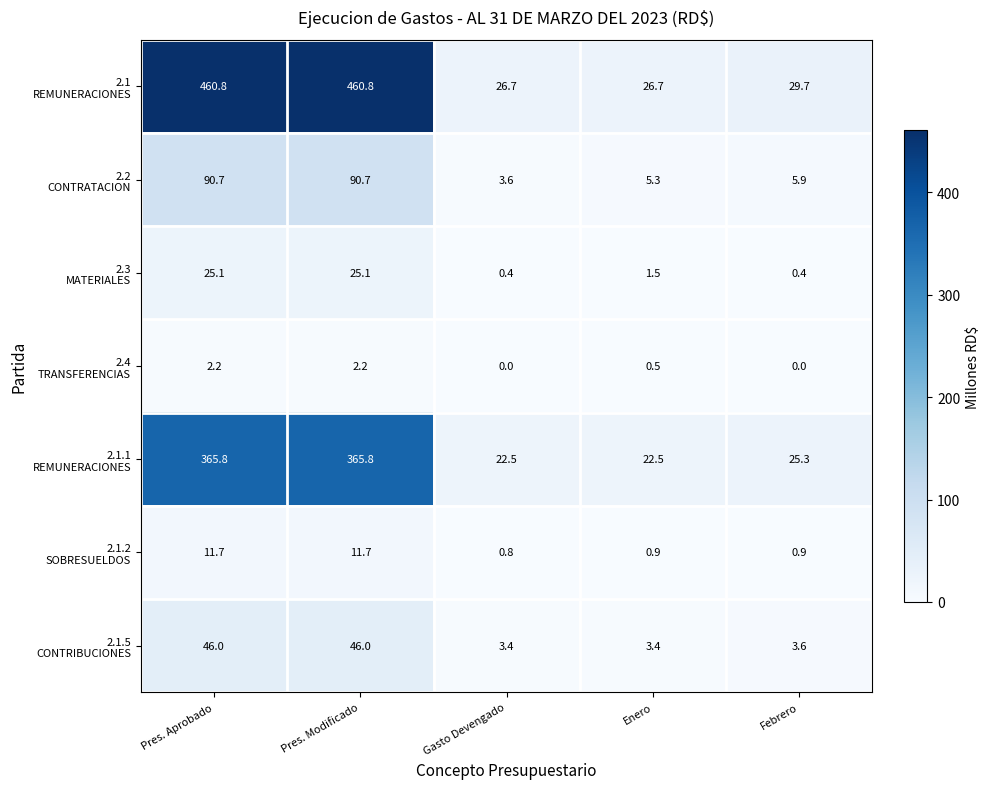

What is the spread (max minus min) of values at Gasto Devengado?

26.7